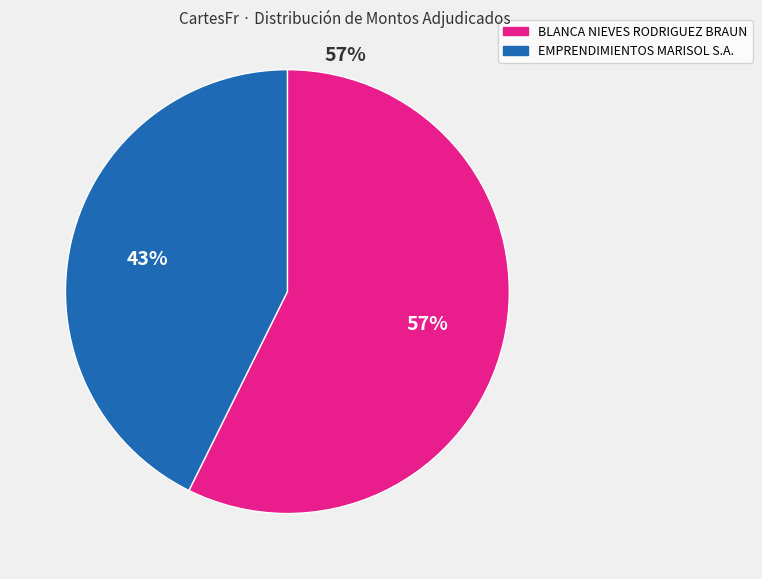

Combined, do EMPRENDIMIENTOS MARISOL S.A. and BLANCA NIEVES RODRIGUEZ BRAUN account for over 50%?

Yes